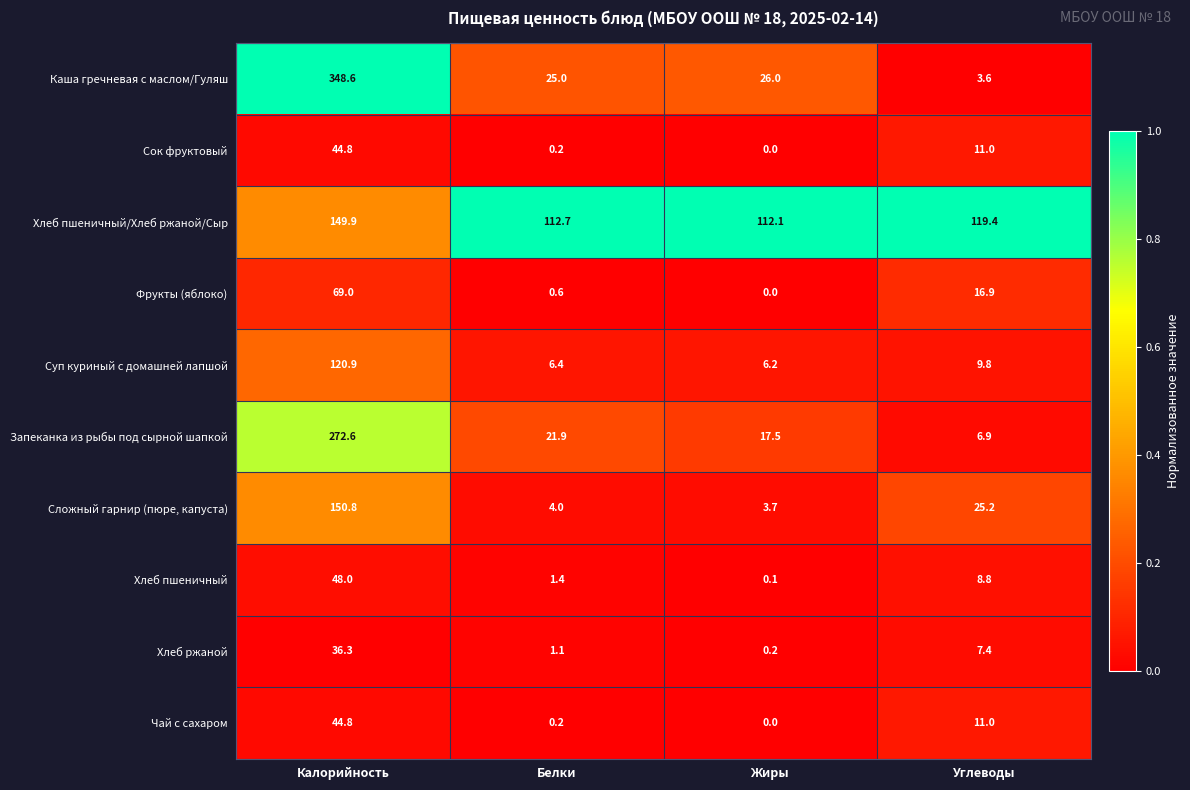

At which category is the sum across all series the highest?

Калорийность